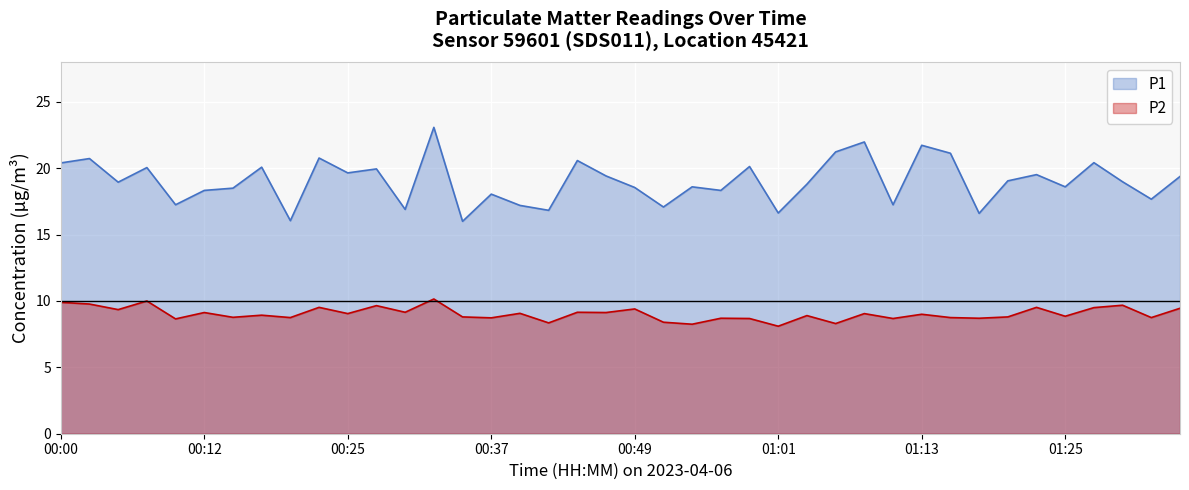

How many categories are shown in the chart?

40